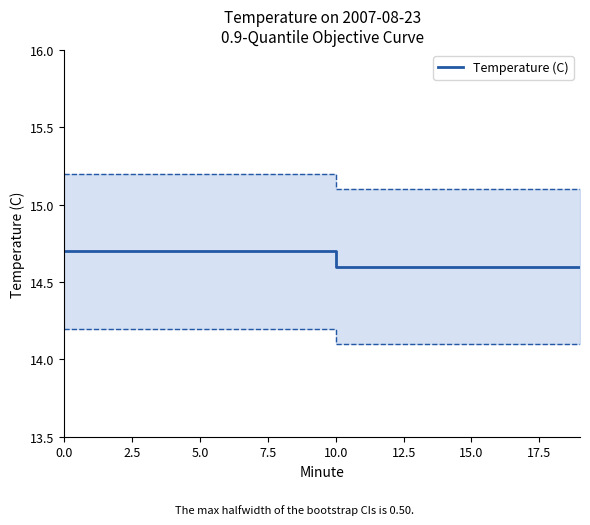

Reading left to right, extract all data points from this chart.

14.7	14.7	14.7	14.7	14.7	14.7	14.7	14.7	14.7	14.7	14.6	14.6	14.6	14.6	14.6	14.6	14.6	14.6	14.6	14.6